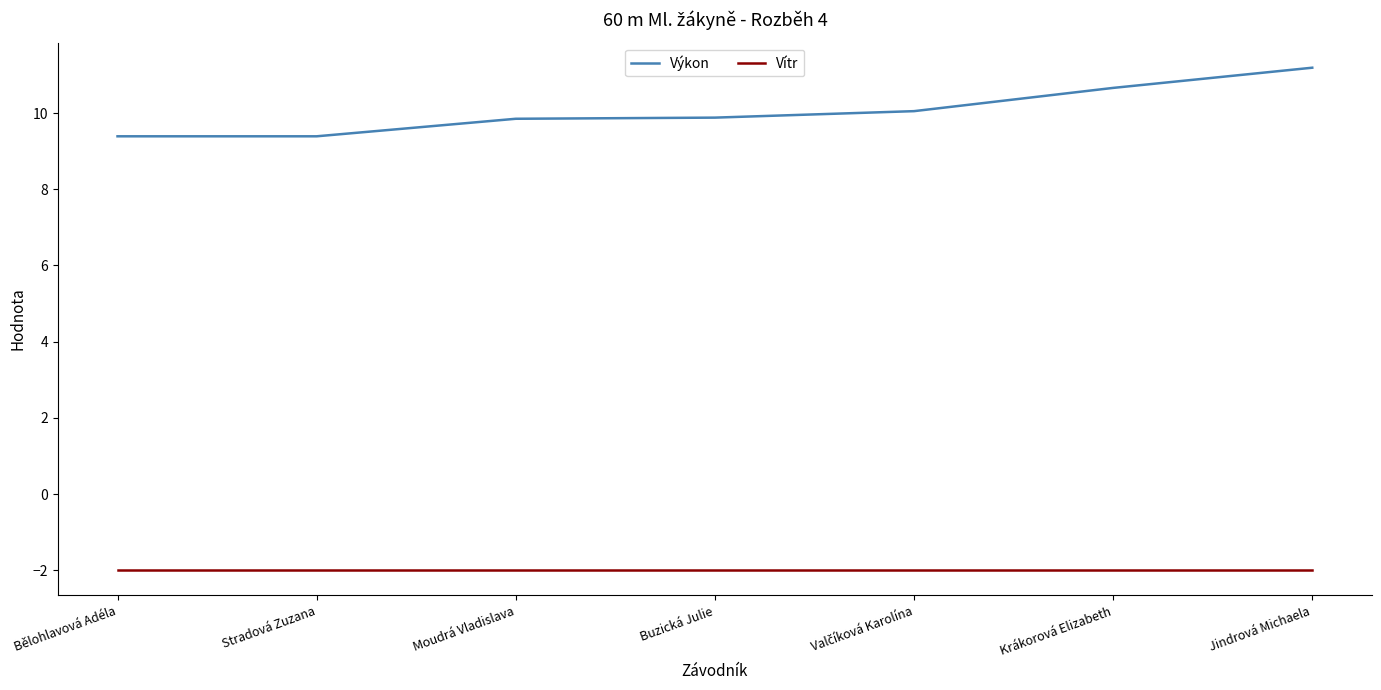

Which label corresponds to the largest value in the chart?

Jindrová Michaela